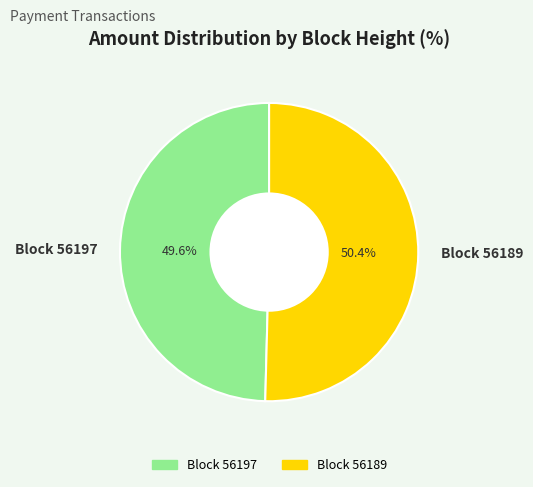

Which category accounts for the majority?

Block 56189